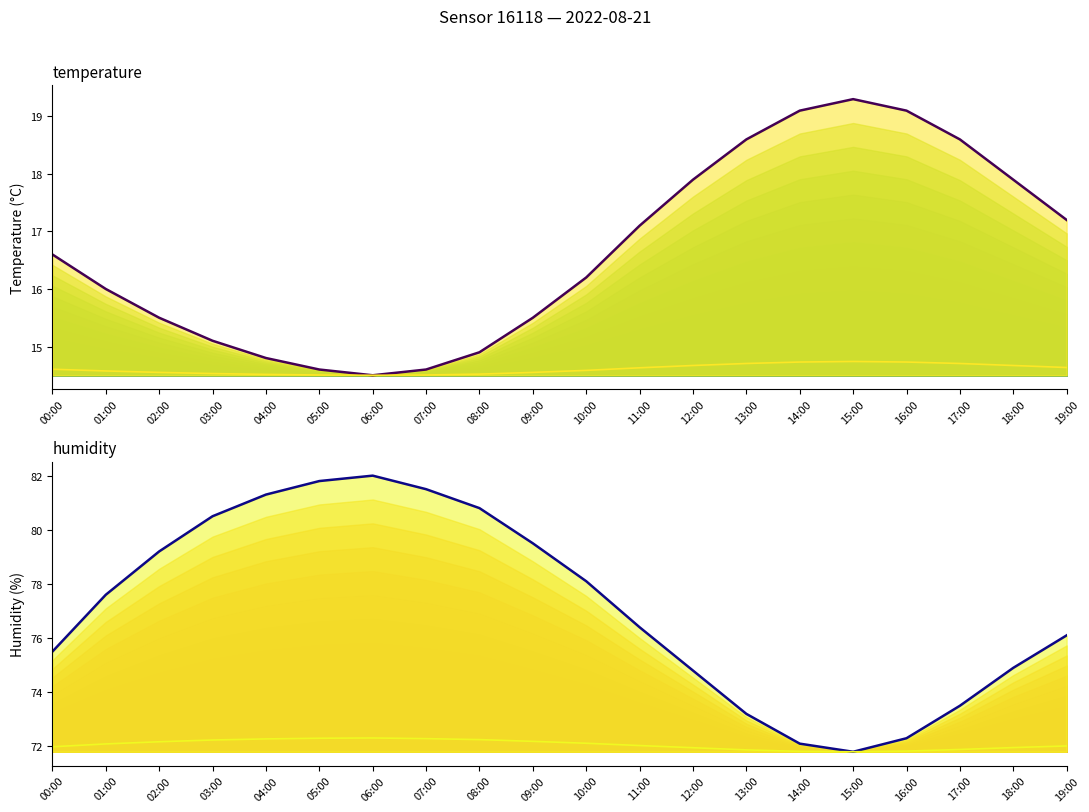

At 01:00, list the series in order from largest to smallest.

humidity, temperature